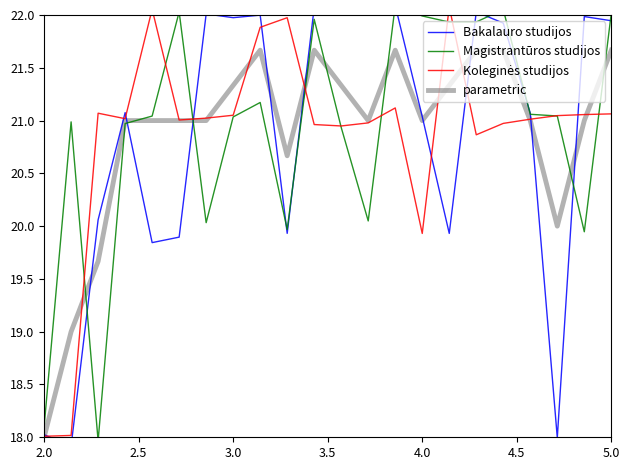

What is the difference between the second highest and second lowest values in the Magistrantūros studijos series?

4.0